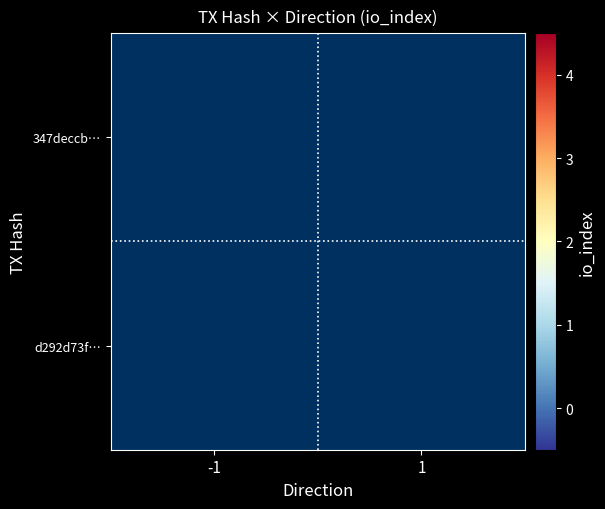

Which category has the lowest value across all series?

-1